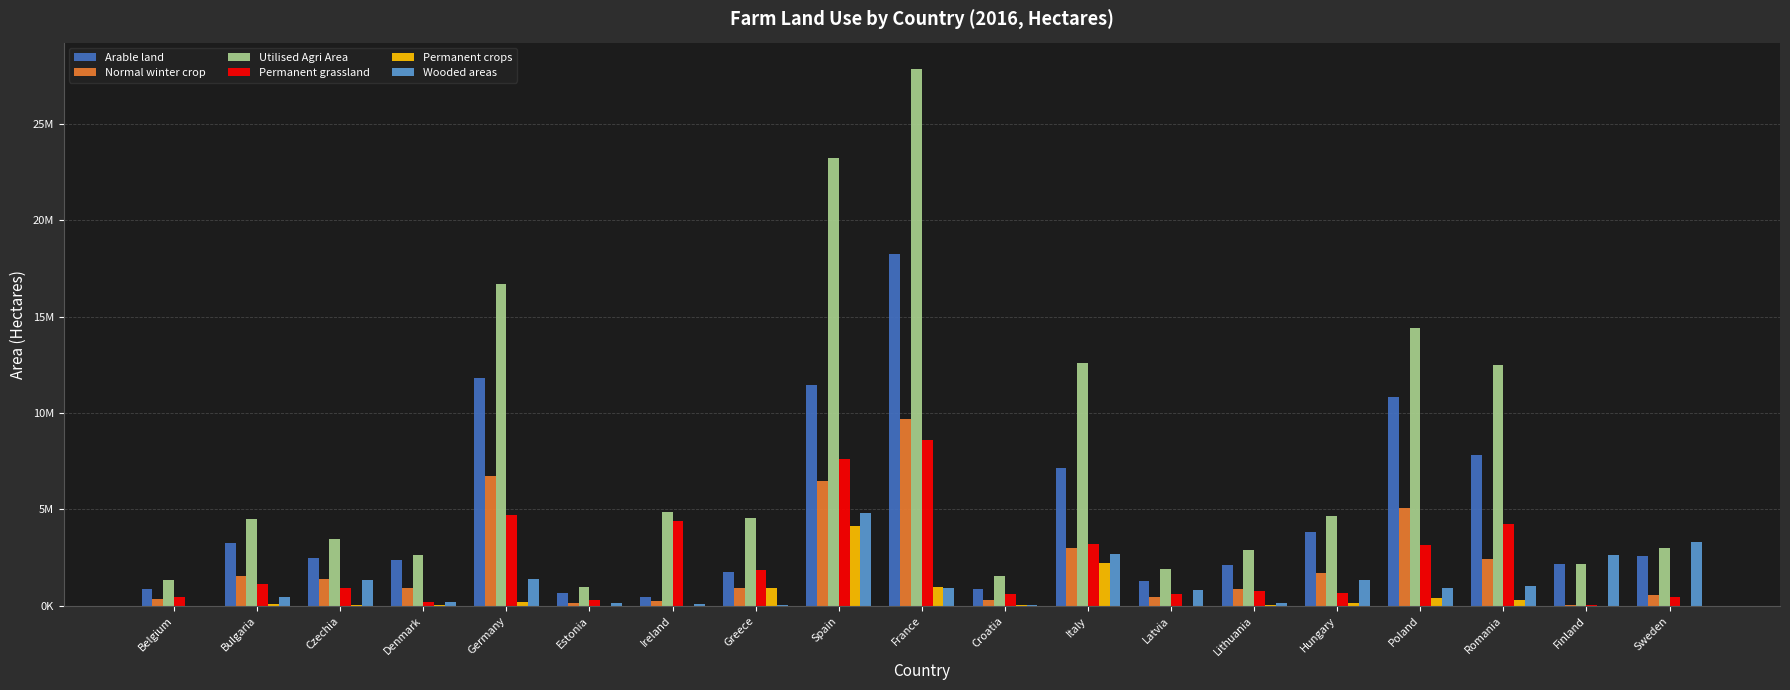

Is the value of Permanent crops at Latvia greater than the value of Normal winter crop at Germany?

No